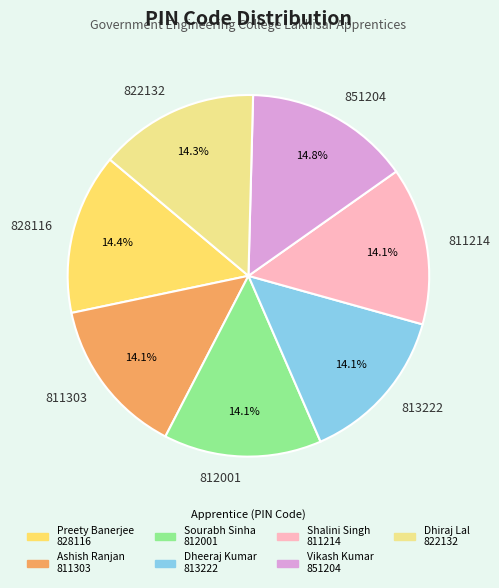

Does 812001 represent more than half of the total?

No